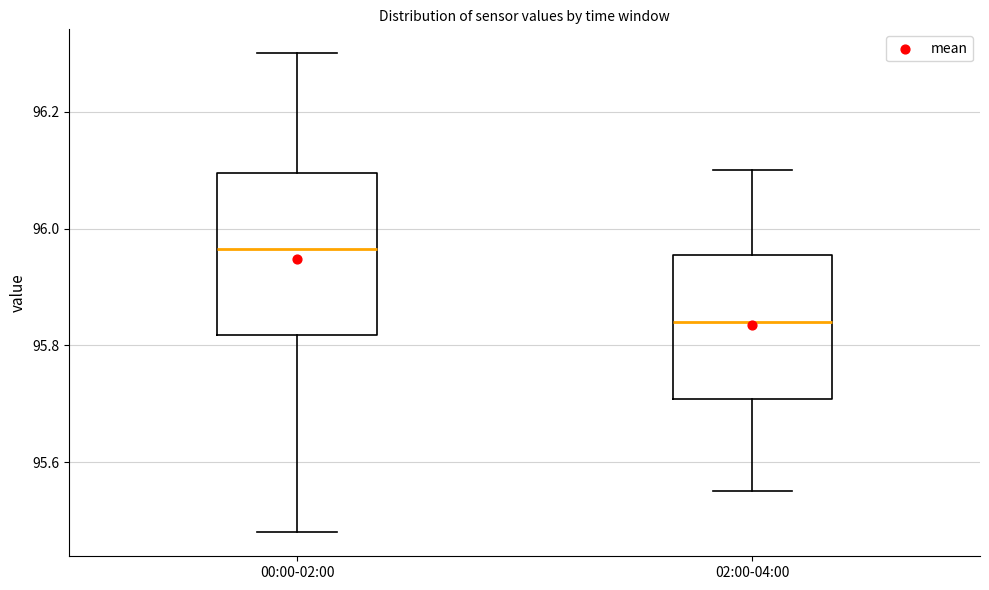

Comparing the boxes themselves (not the whiskers), which one is the tallest?

00:00-02:00